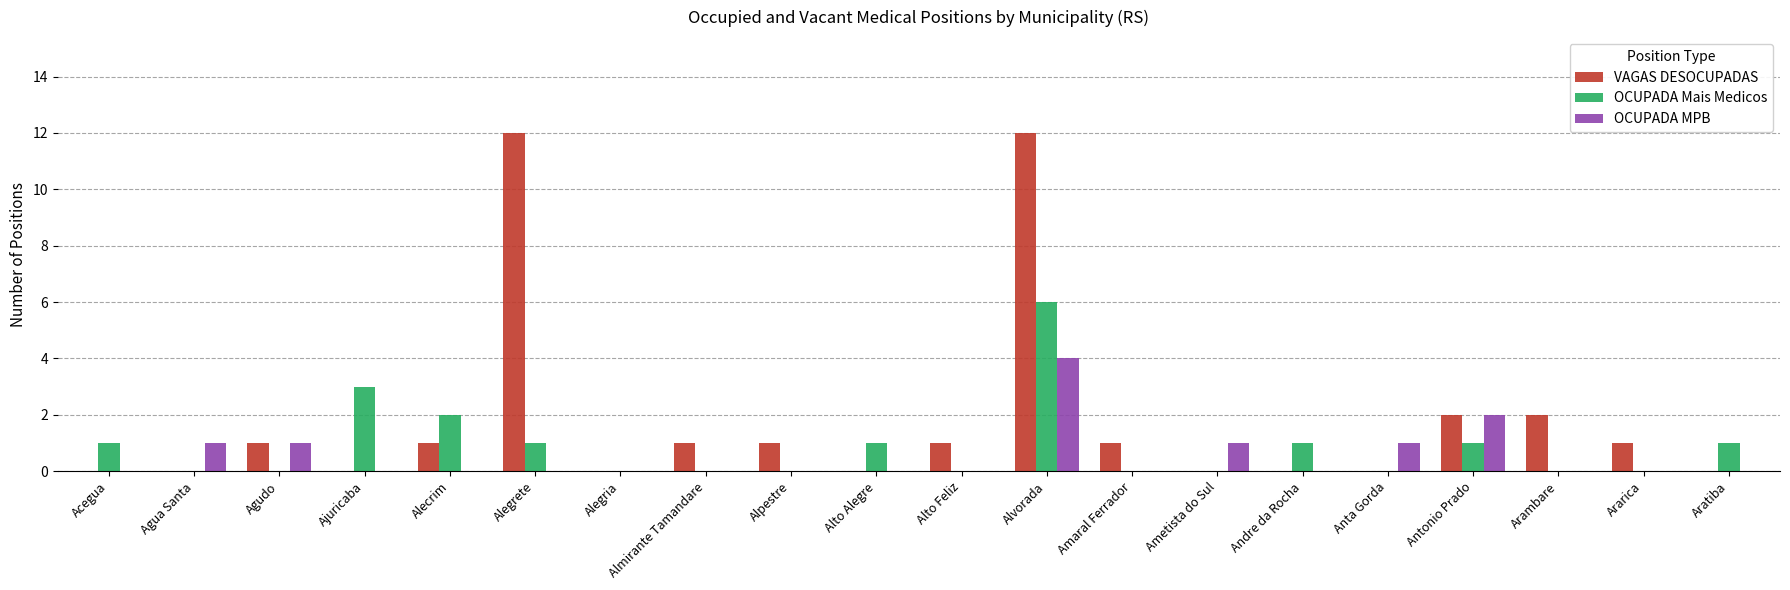

The OCUPADA MPB series shows -2 at Ajuricaba. True or false?

False